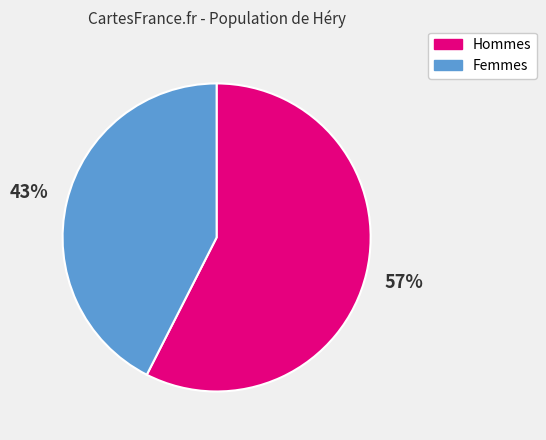

Which category has the biggest portion of the pie?

Hommes